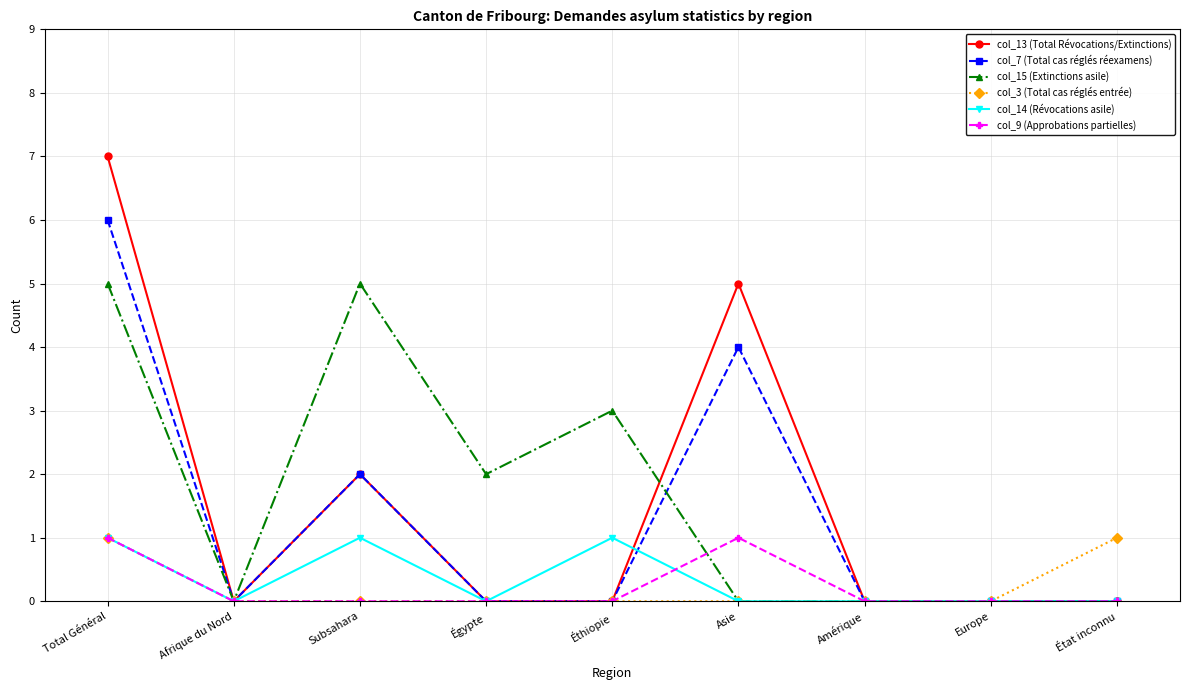

What is the difference between the highest and lowest values at Asie?

5